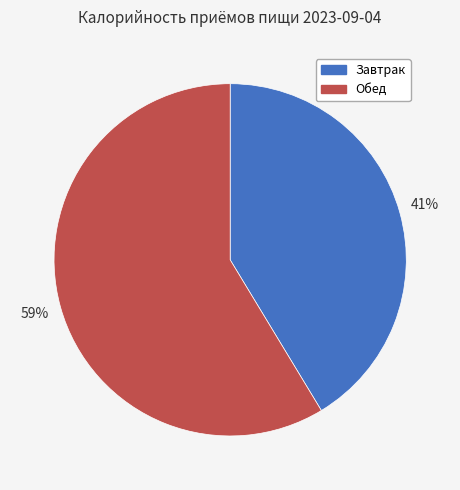

To the nearest percent, what portion does Завтрак represent?

41%